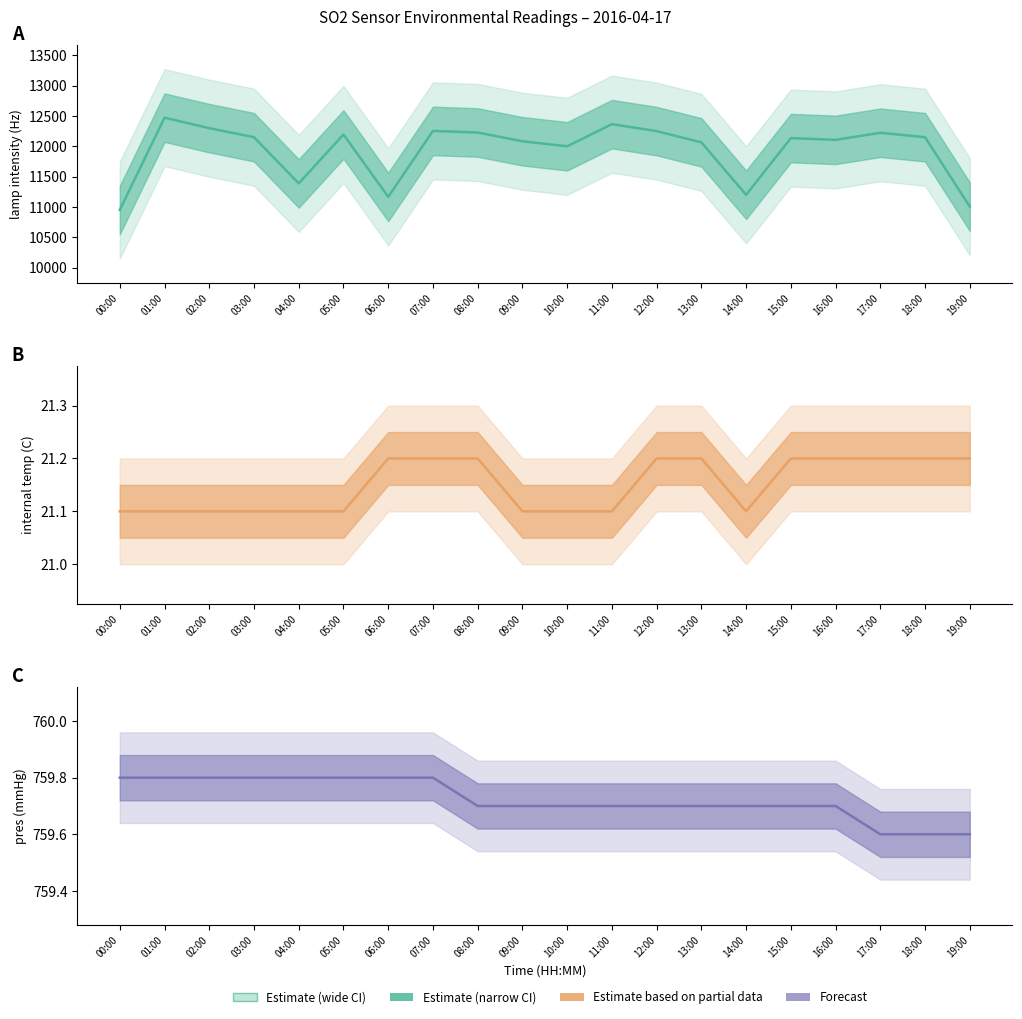

Which series has the widest spread of values?

lamp intensity (Hz)